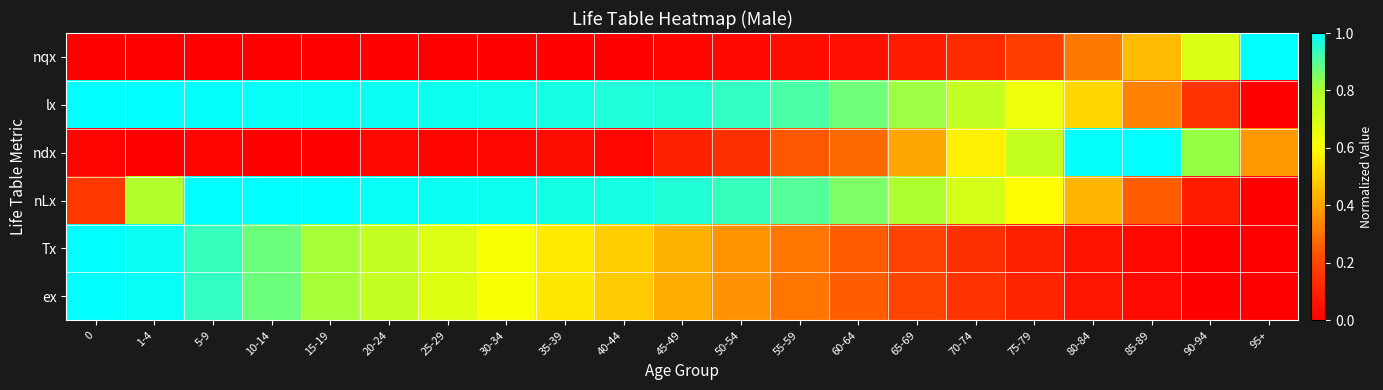

Count the number of categories in the chart.

21